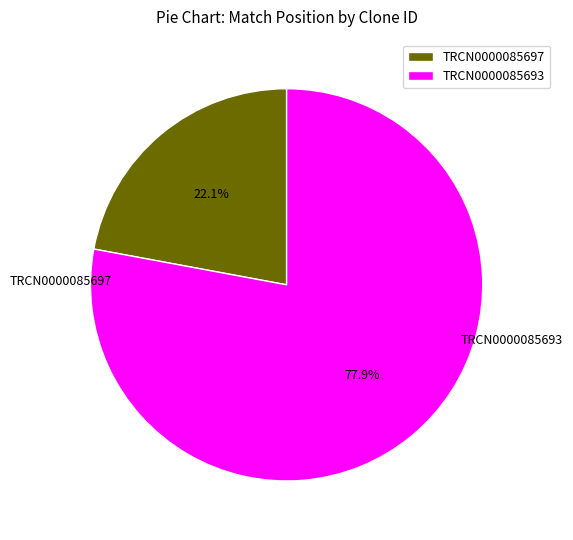

What is the total percentage of TRCN0000085697 and TRCN0000085693?

100.0%